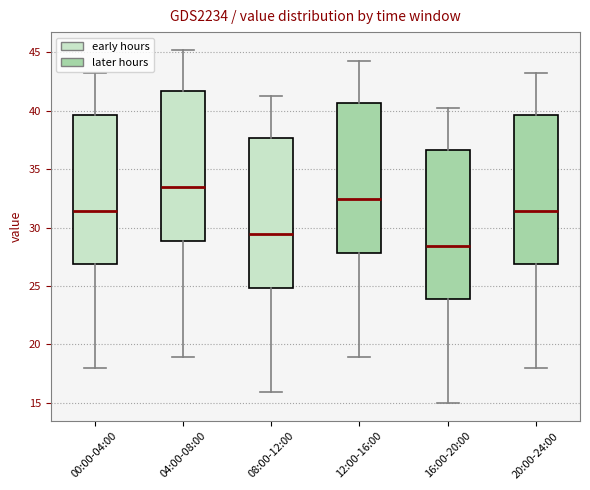

Reading left to right, read every box against the y-axis: the position of its median line, the range the box covers, and the ends of its whiskers. The values are not printed on the chart, so give them approximately, as read against the axis.

00:00-04:00: median 31.5, box 27.0 to 39.5, whiskers 18.0 to 43.0
04:00-08:00: median 33.5, box 29.0 to 41.5, whiskers 19.0 to 45.0
08:00-12:00: median 29.5, box 25.0 to 37.5, whiskers 16.0 to 41.0
12:00-16:00: median 32.5, box 28.0 to 40.5, whiskers 19.0 to 44.0
16:00-20:00: median 28.5, box 24.0 to 36.5, whiskers 15.0 to 40.0
20:00-24:00: median 31.5, box 27.0 to 39.5, whiskers 18.0 to 43.0